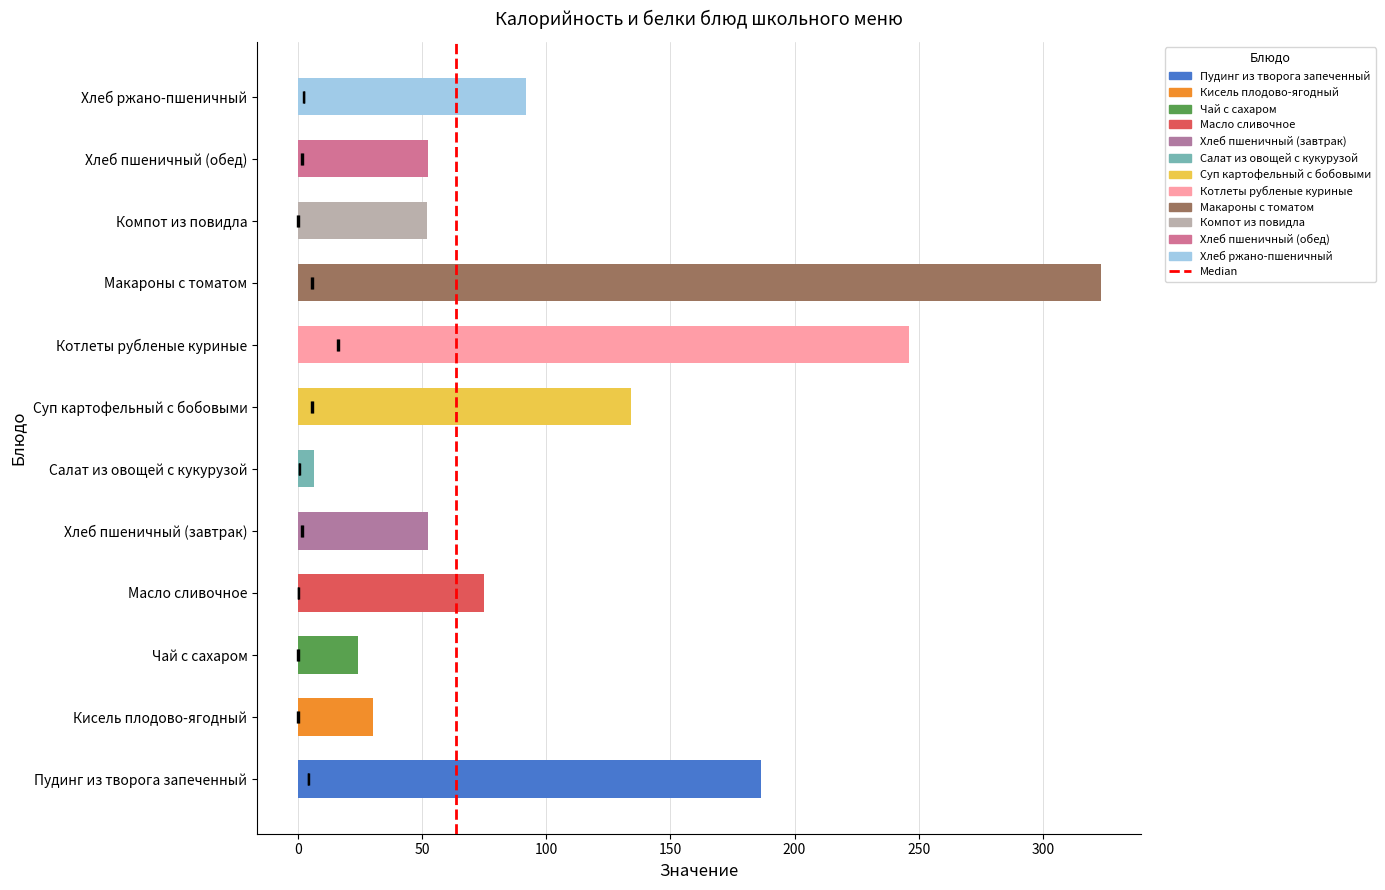

How many bars are there in total?

12